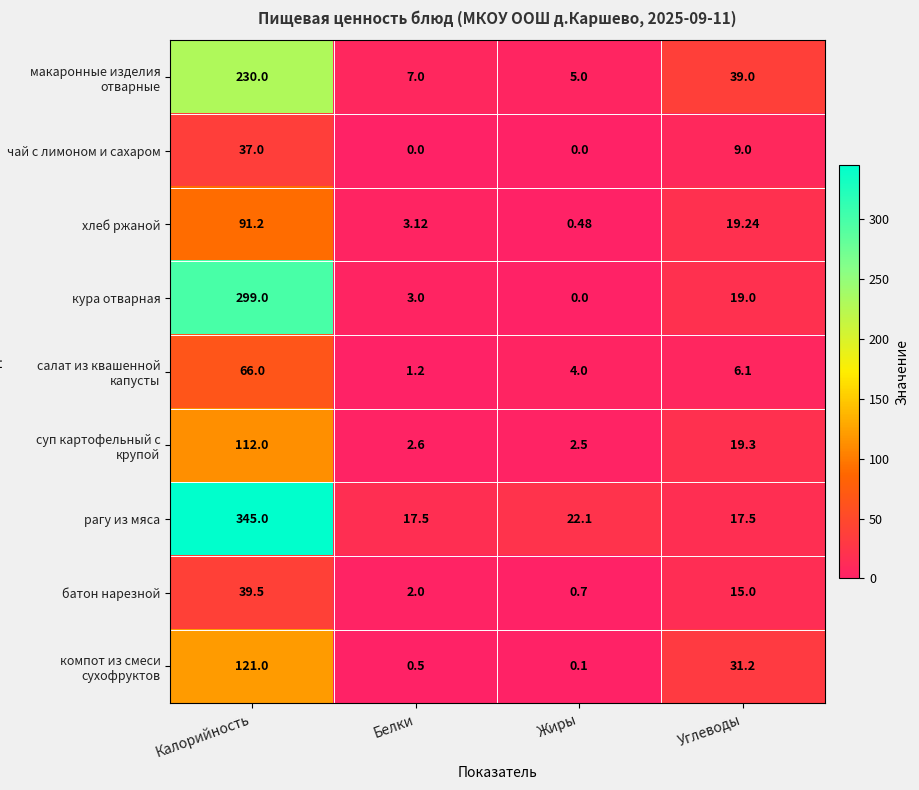

Rank the series at Углеводы from highest to lowest value.

макаронные изделия отварные, компот из смеси сухофруктов, суп картофельный с крупой, хлеб ржаной, кура отварная, рагу из мяса, батон нарезной, чай с лимоном и сахаром, салат из квашенной капусты